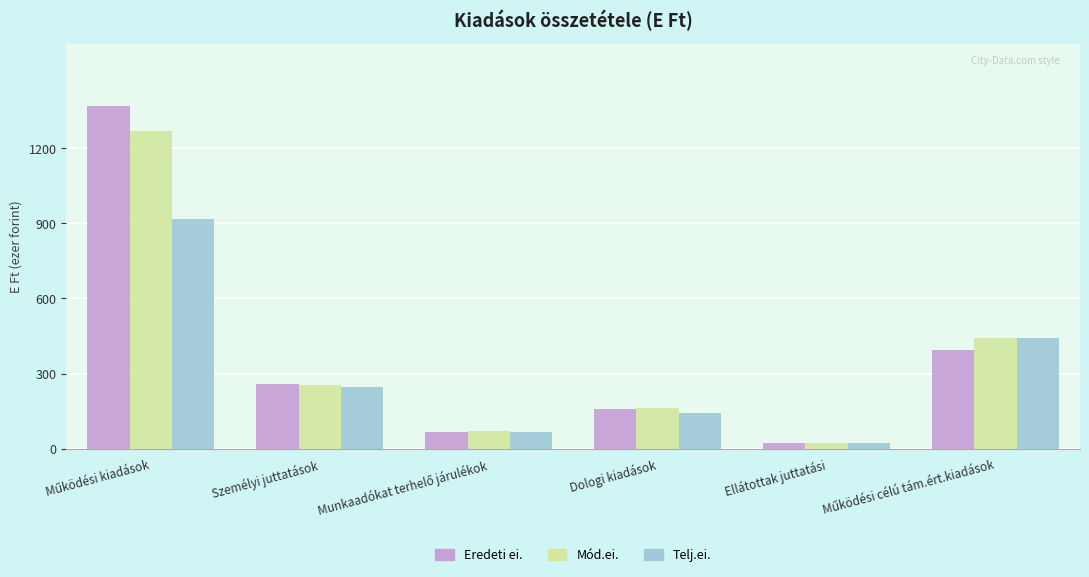

How many categories are shown in the chart?

6